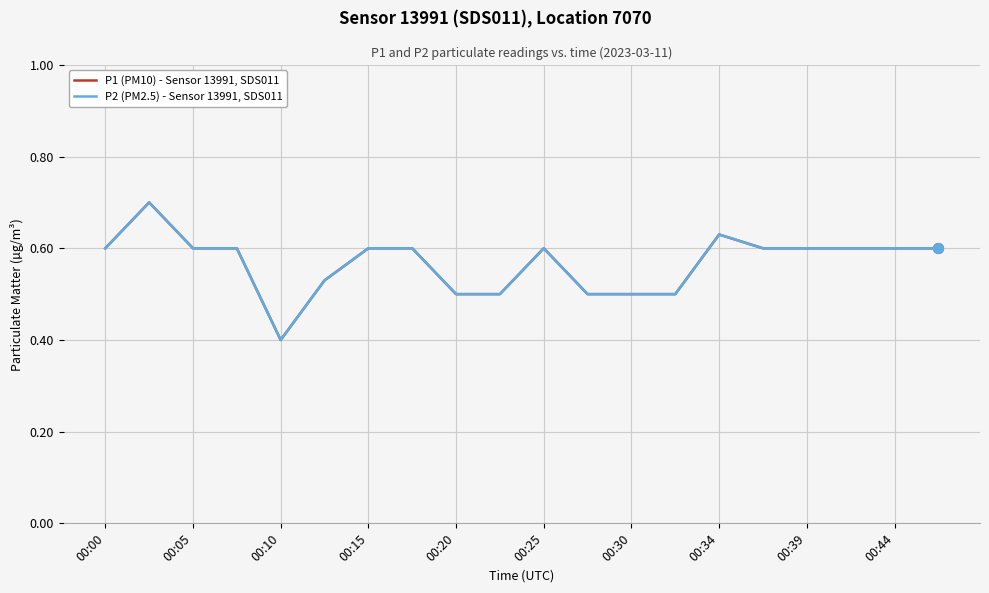

Does the chart have visible grid lines?

Yes